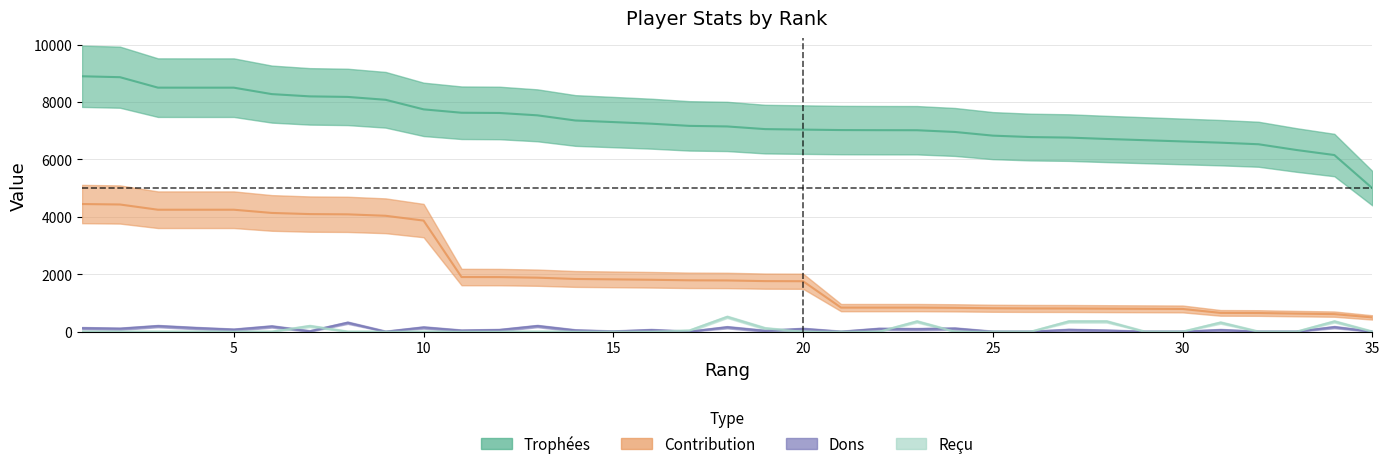

Which category has the highest value across all series?

1